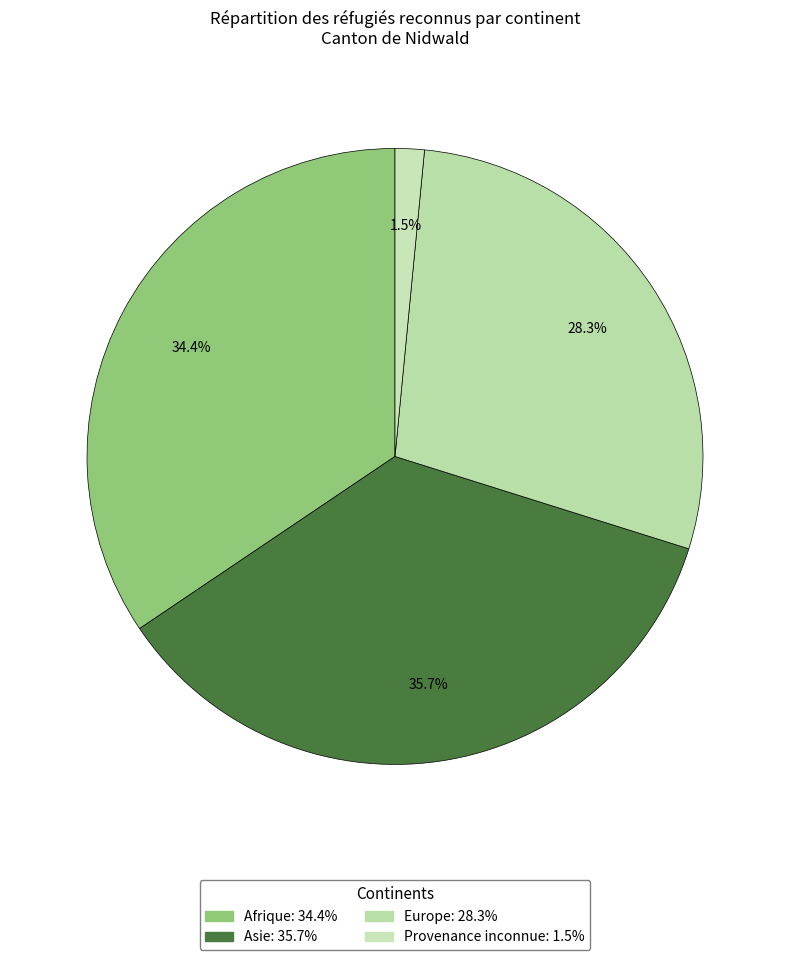

What portion of the pie excludes Europe?

71.7%